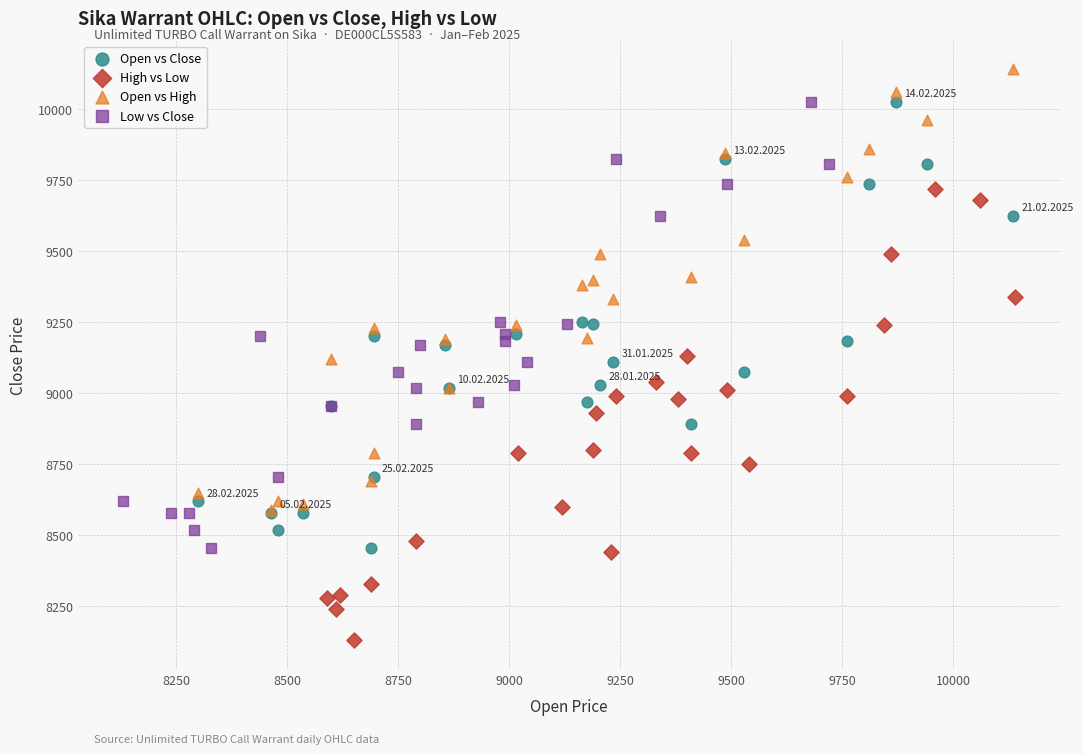

Which series contains the highest Y value?

Open vs High